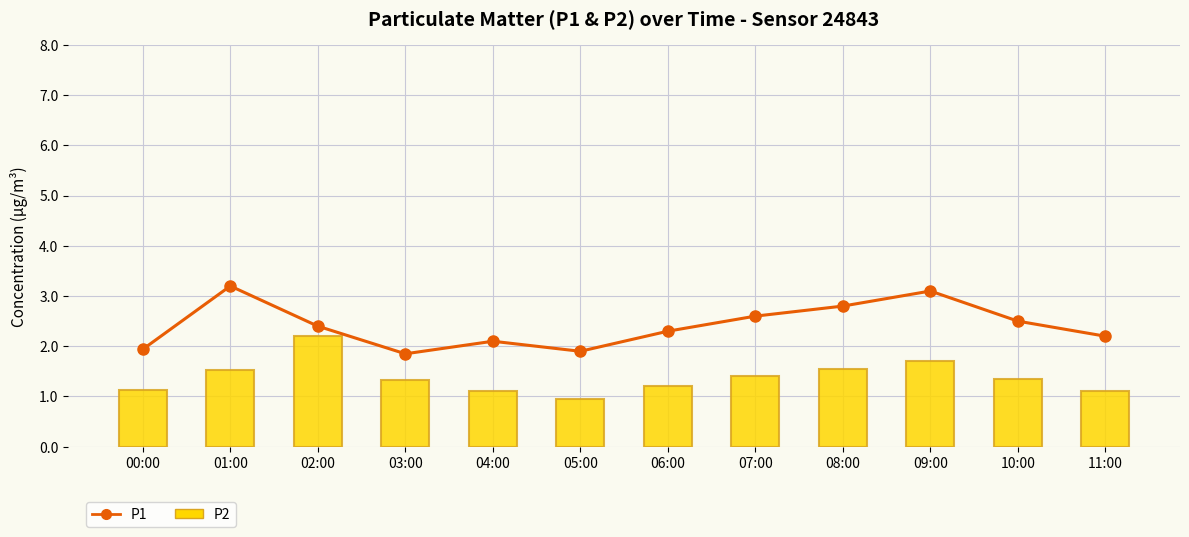

Reading right to left, what are all the values shown in this chart?

P1: 2.2	2.5	3.1	2.8	2.6	2.3	1.9	2.1	1.9	2.4	3.2	1.9
P2: 1.1	1.4	1.7	1.6	1.4	1.2	0.9	1.1	1.3	2.2	1.5	1.1